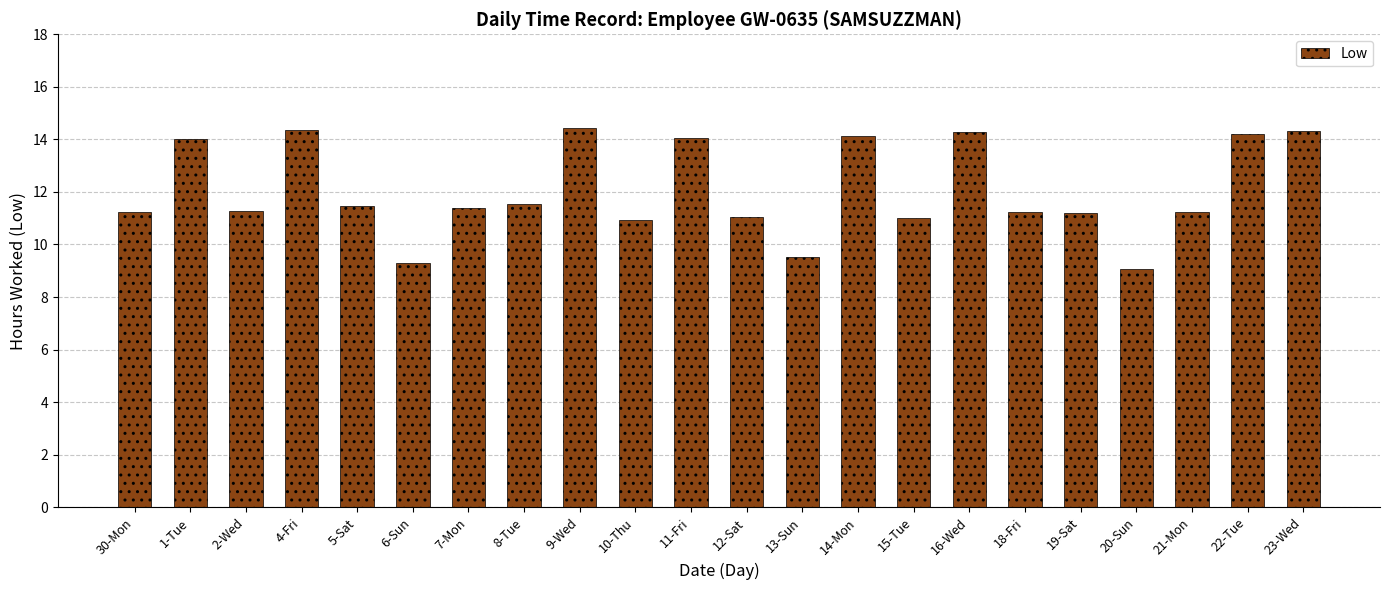

The value at 21-Mon is 5.9. True or false?

False